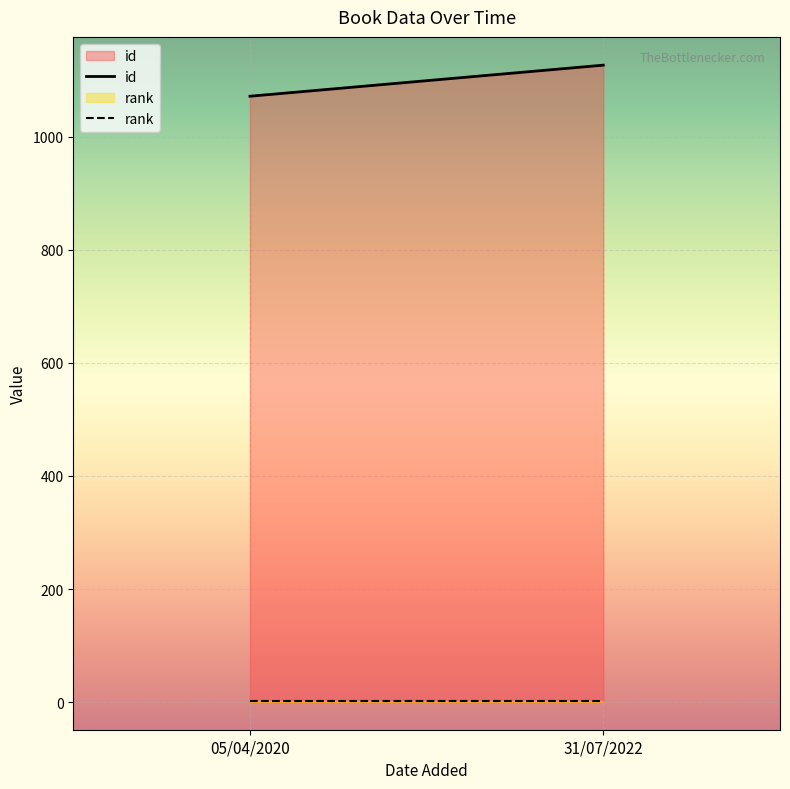

What value does the rank series have at 31/07/2022?

1